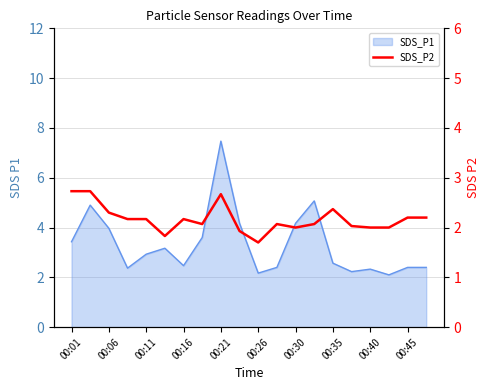

True or false: the data shows 2.0 at 15.

True